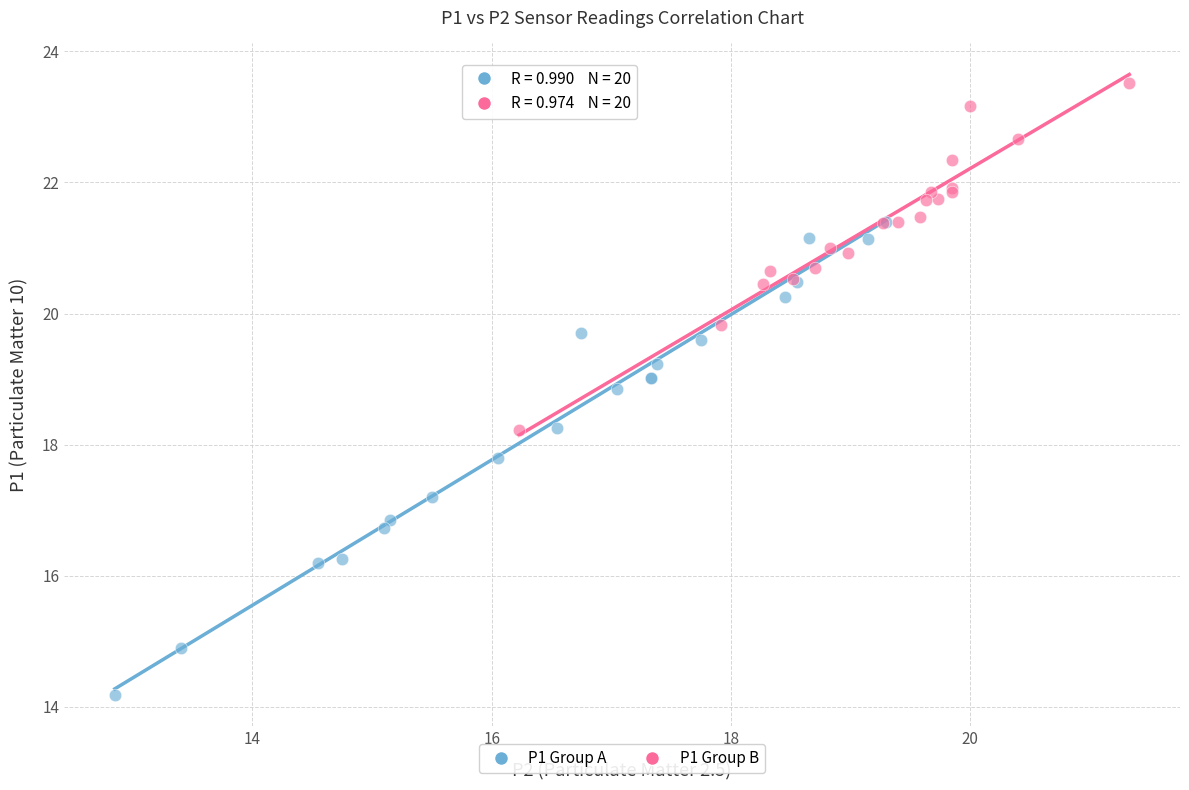

What are all the series names shown in the legend?

P1 Group A, P1 Group B